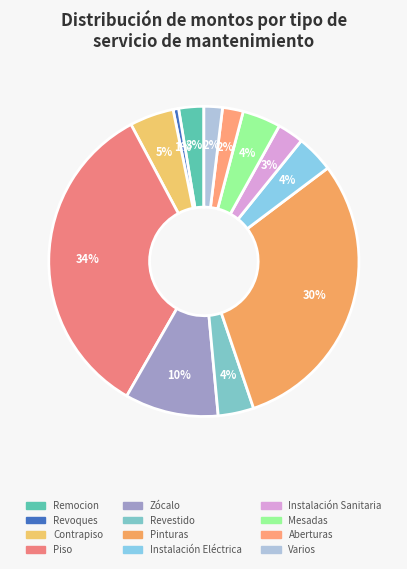

Which category has the smallest portion of the pie?

Revoques